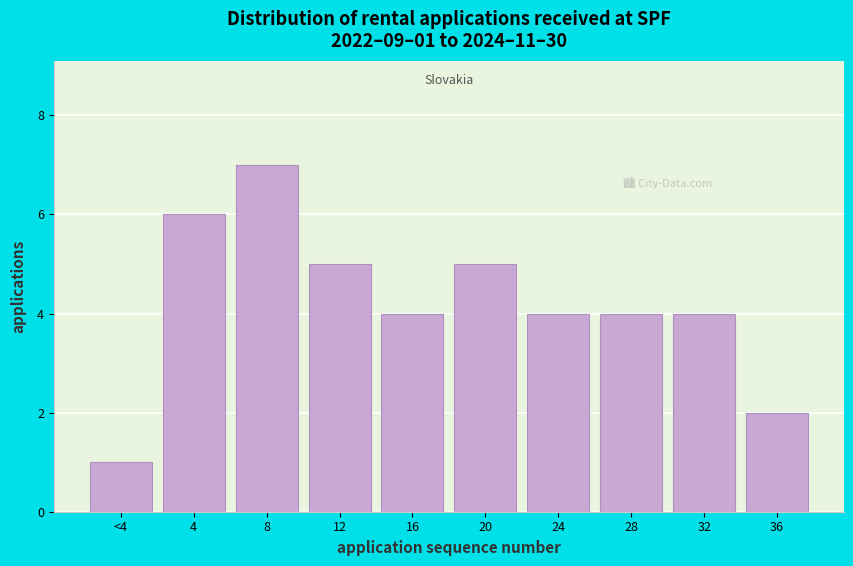

Reading left to right, list all the values displayed in this chart.

1	6	7	5	4	5	4	4	4	2